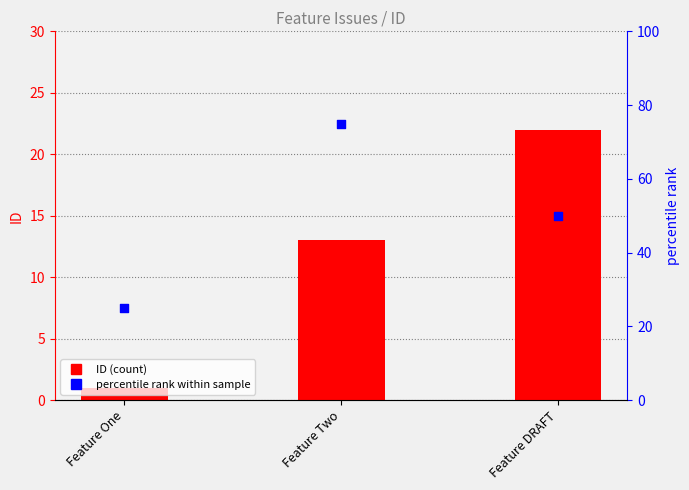

At which category is the sum across all series the highest?

Feature Two